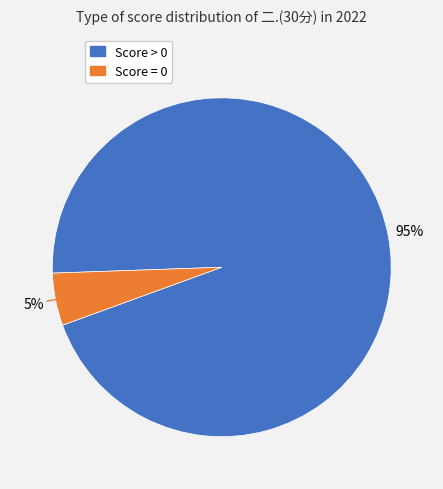

To the nearest percent, what is the difference between the largest and smallest slice percentages?

90%